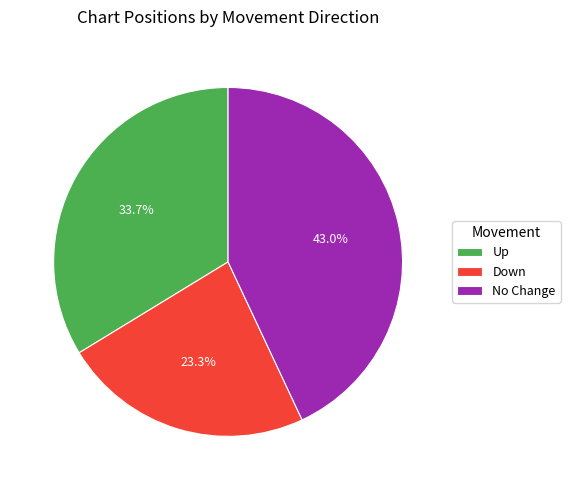

Is No Change the majority of the pie?

No